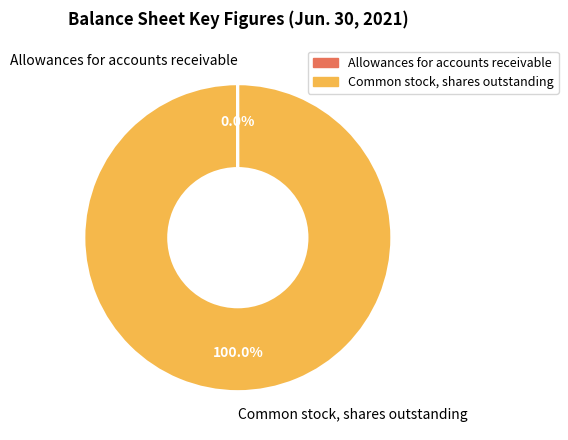

Which slice represents more than half of the pie?

Common stock, shares outstanding